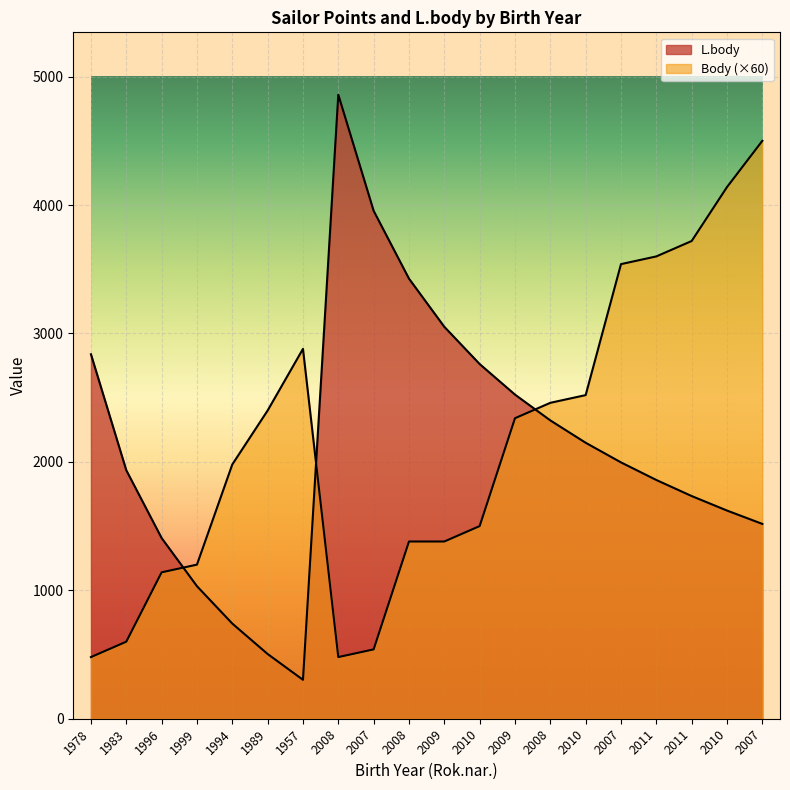

Rank the series at 2007 from lowest to highest value.

Body, L.body